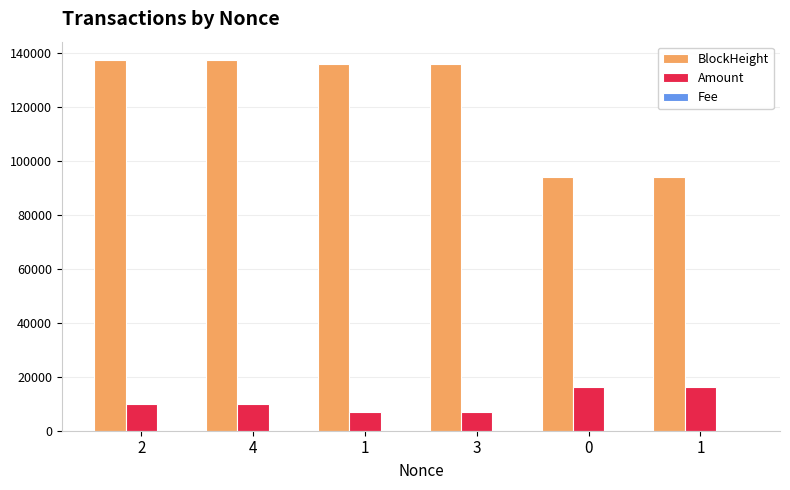

How many series are shown in this chart?

3